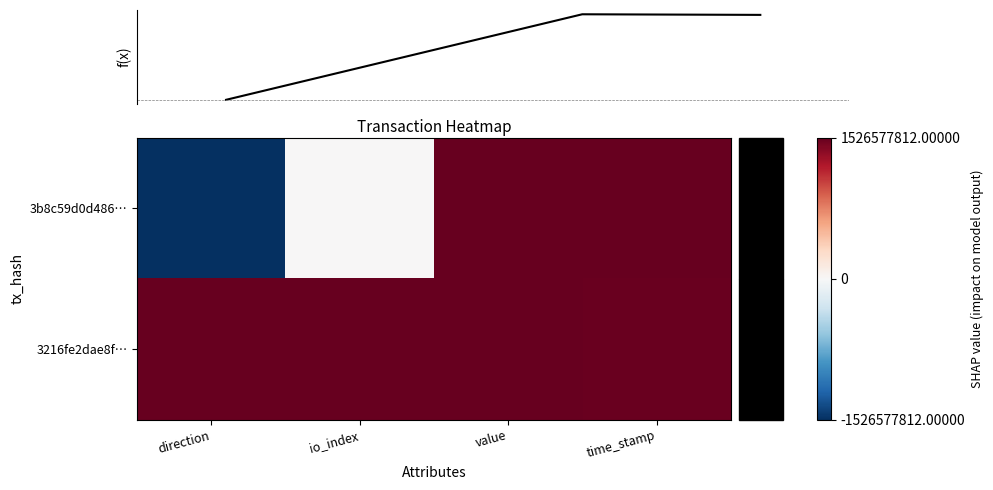

How many values in 3b8c59d0d486… are below zero?

1